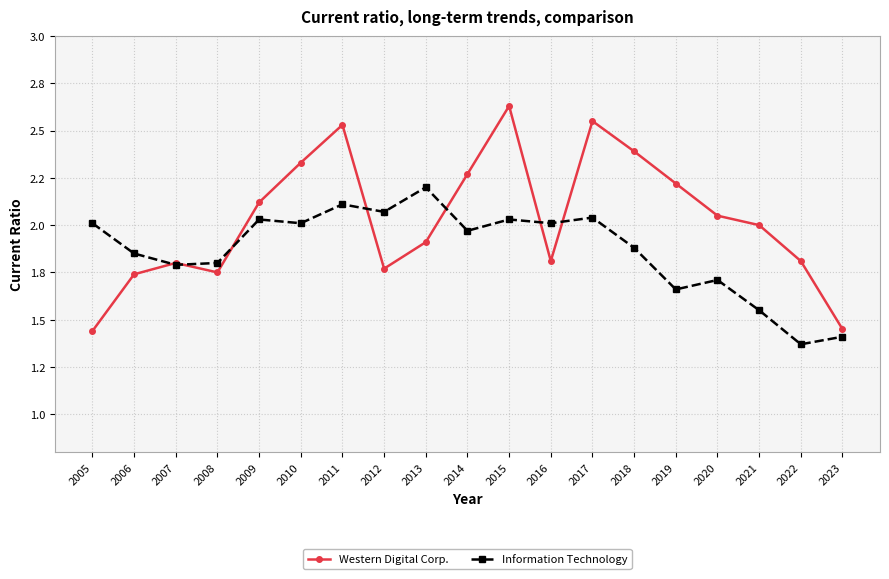

Does the chart have visible grid lines?

Yes